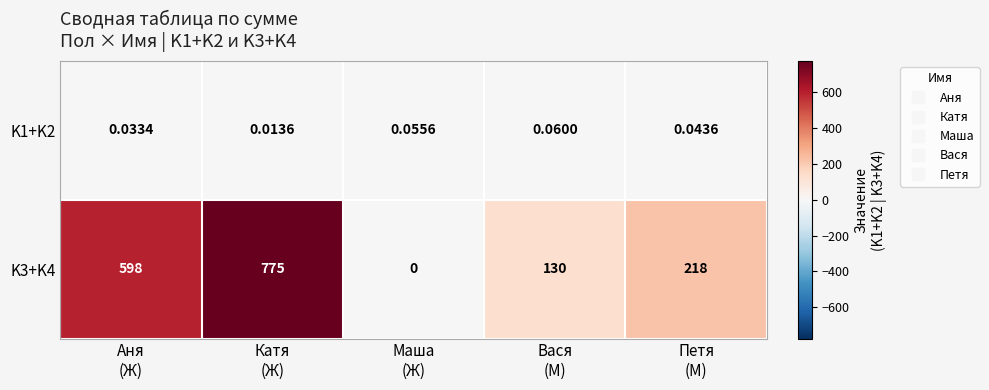

List the series in order of their peak value, highest first.

K3+K4, K1+K2